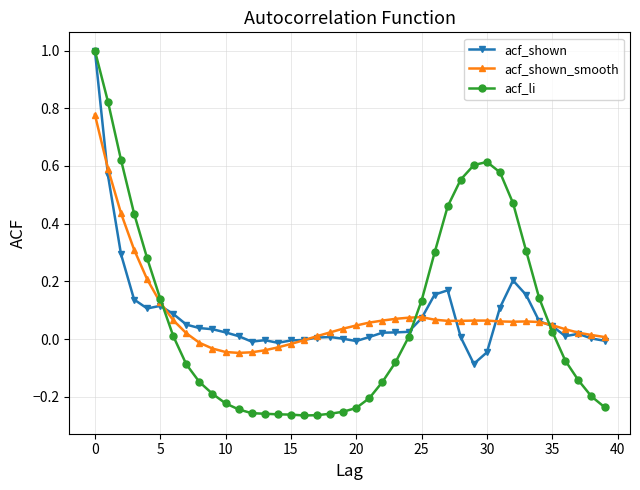

What is the maximum value shown in the chart?

1.0